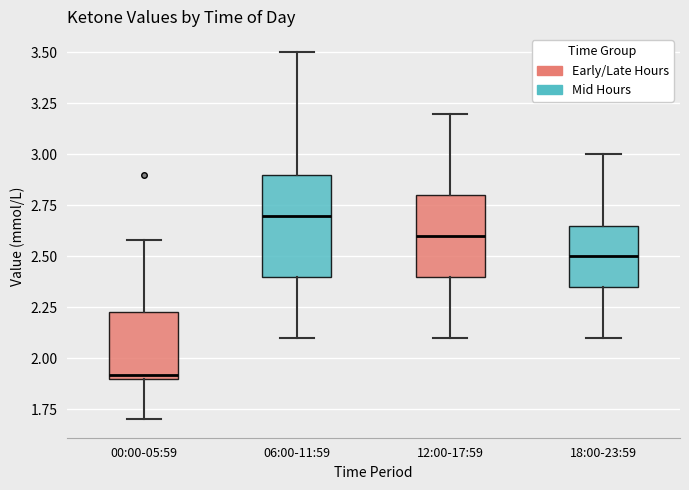

Which box is the tallest, from its lower edge to its upper edge?

06:00-11:59